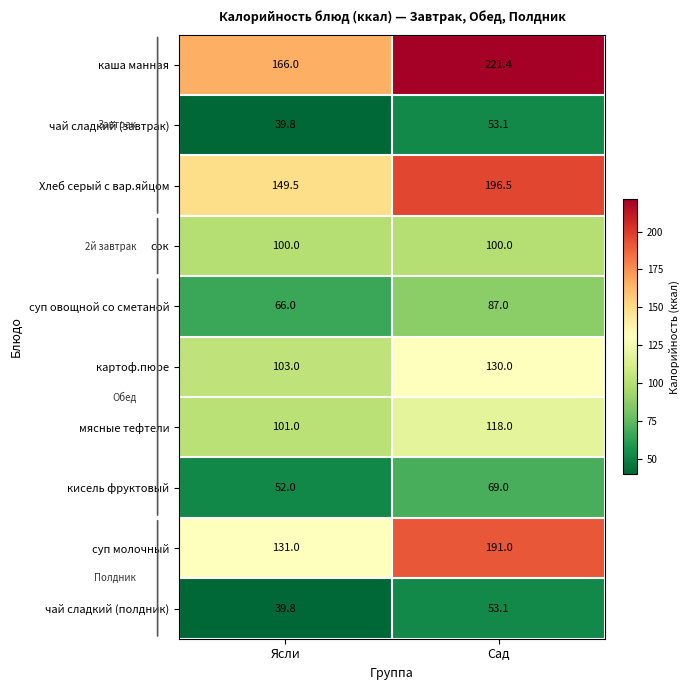

Which category has the lowest value across all series?

Ясли